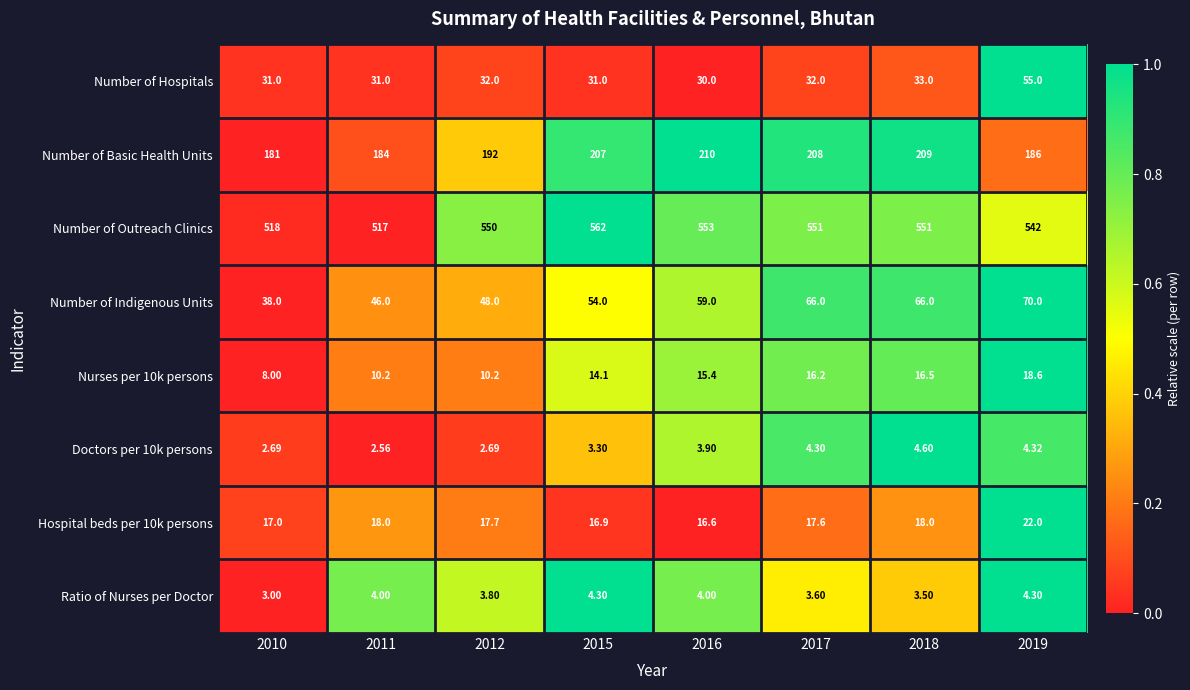

How many distinct data groups are displayed?

8